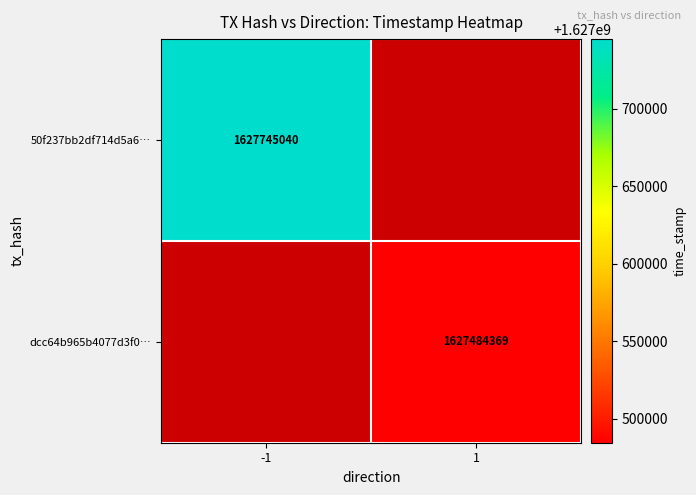

What is the greatest value displayed?

1627745040.0